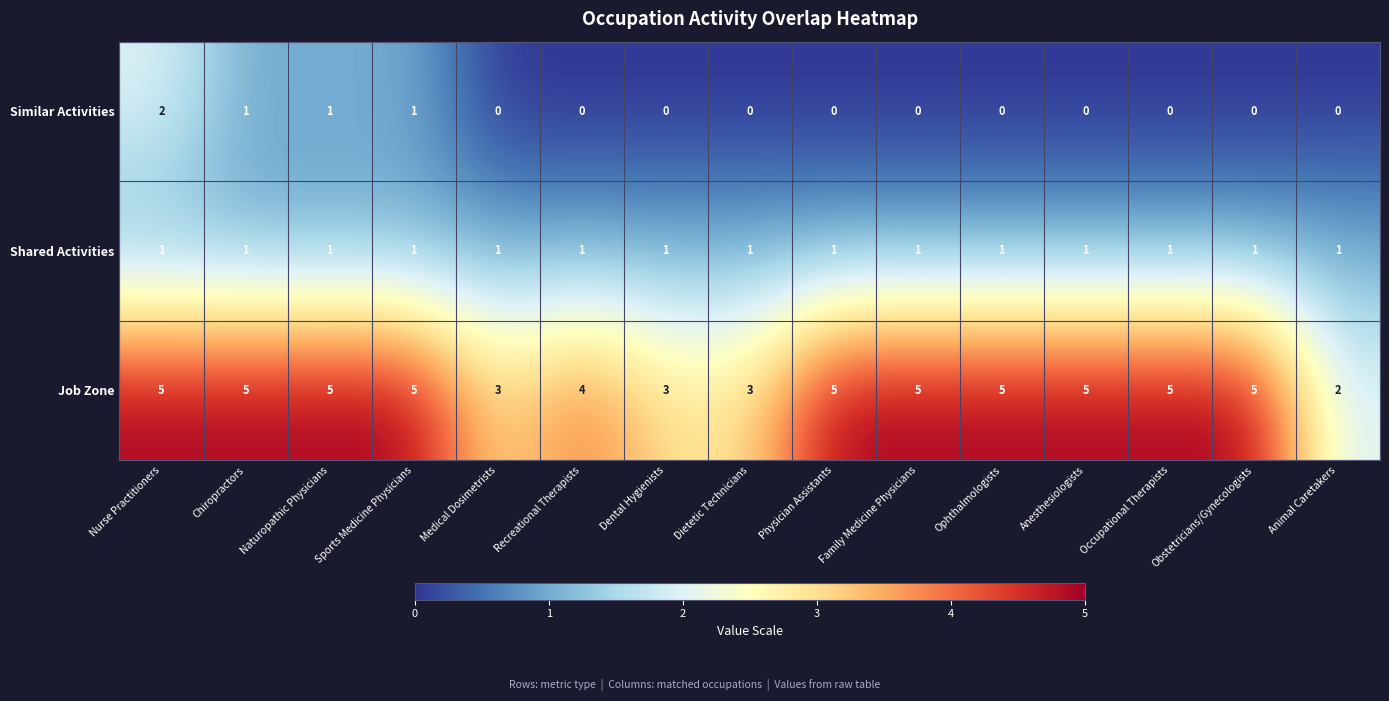

At which label does Similar Activities reach its peak?

Nurse Practitioners